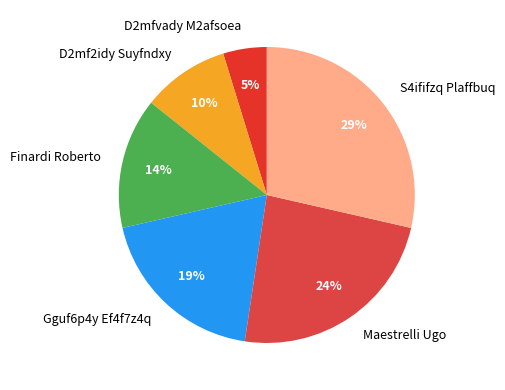

Does Maestrelli Ugo represent more than half of the total?

No